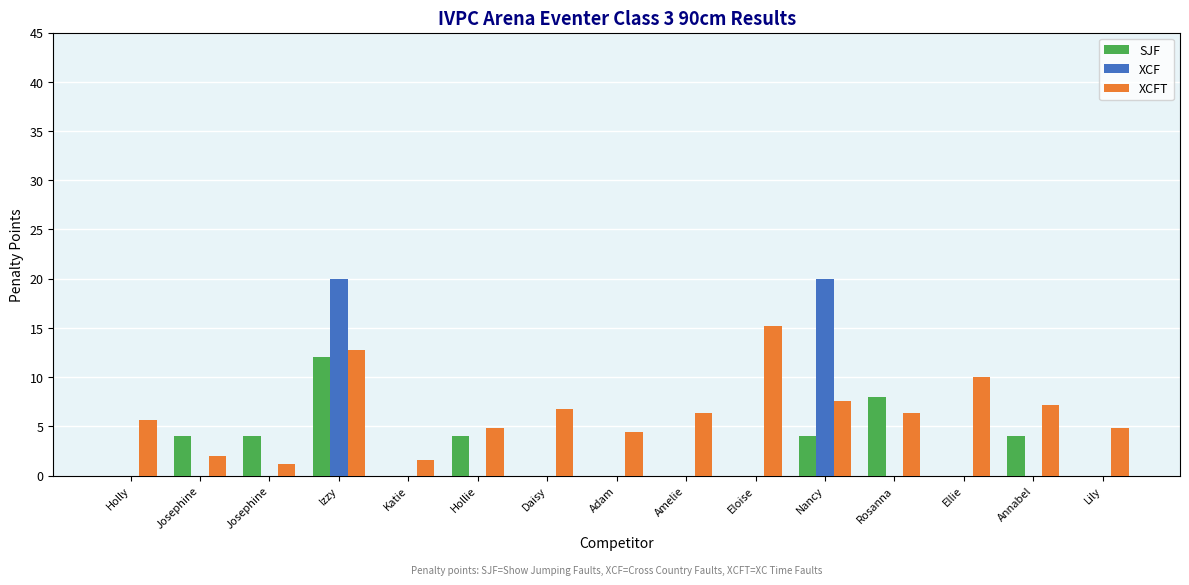

How many groups of bars are there?

15